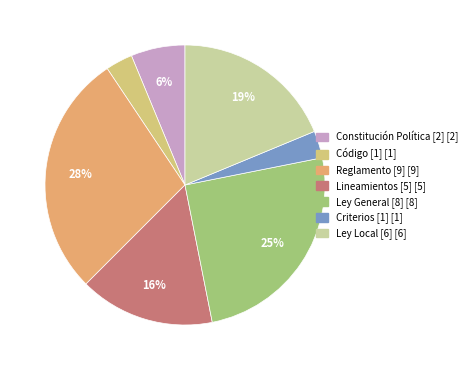

Combined, do Ley Local [6] and Lineamientos [5] account for over 50%?

No